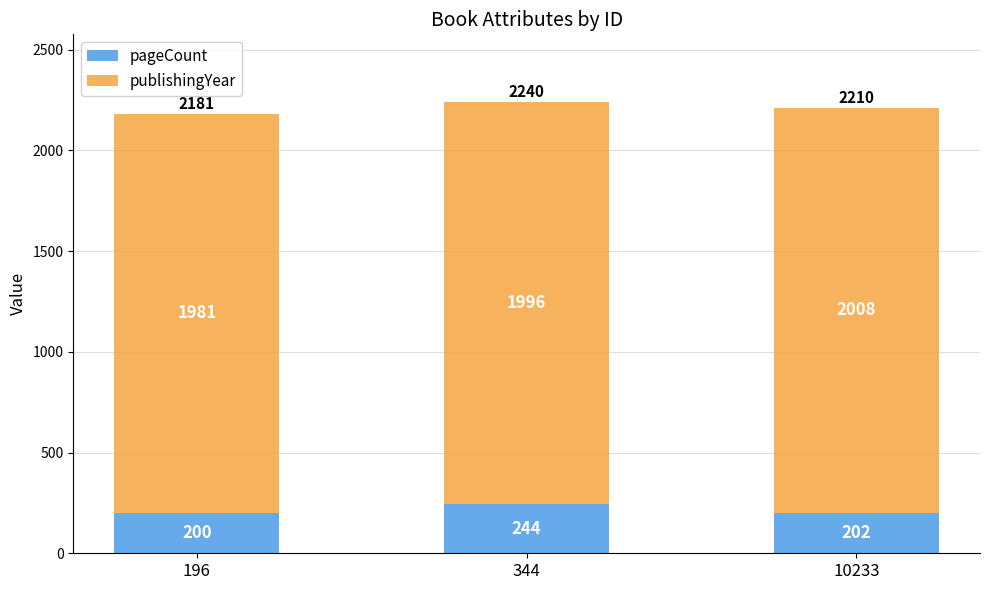

What is the difference between the pageCount values at 196 and 10233?

2